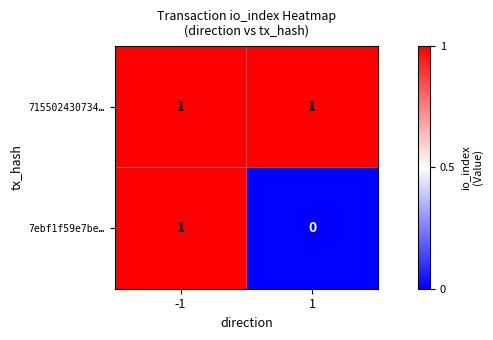

The value of 7ebf1f59e7be… at 1 is 0. True or false?

True